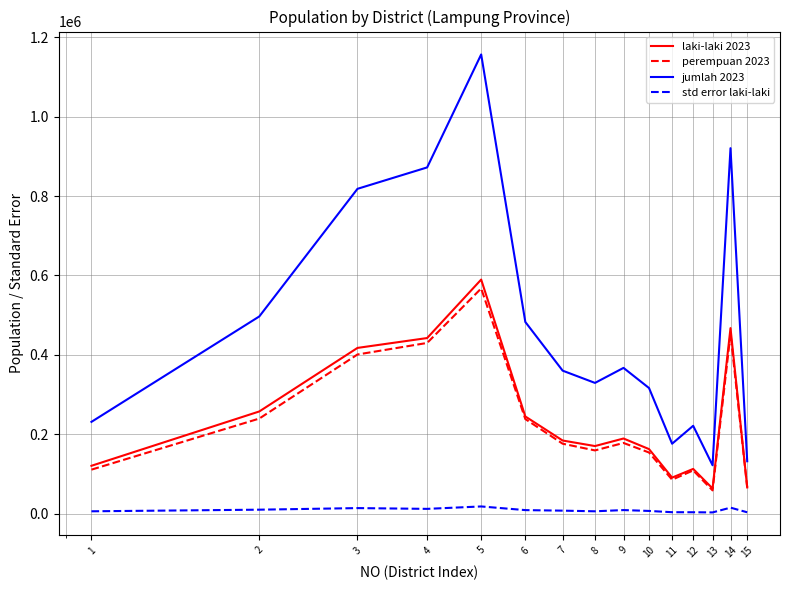

What is the maximum value for std error laki-laki?

17949.6